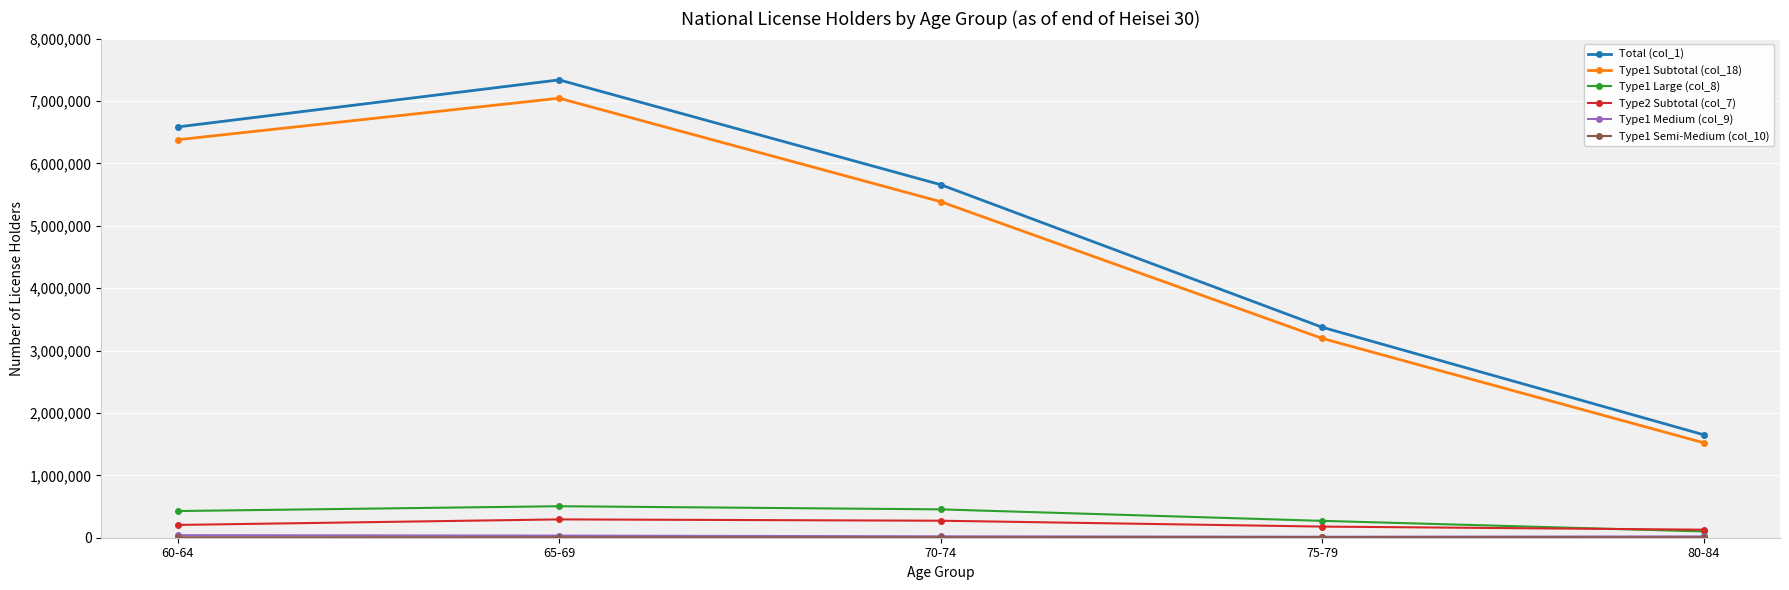

True or false: Type1 Subtotal (col_18) has more than 0 interior local peaks.

True